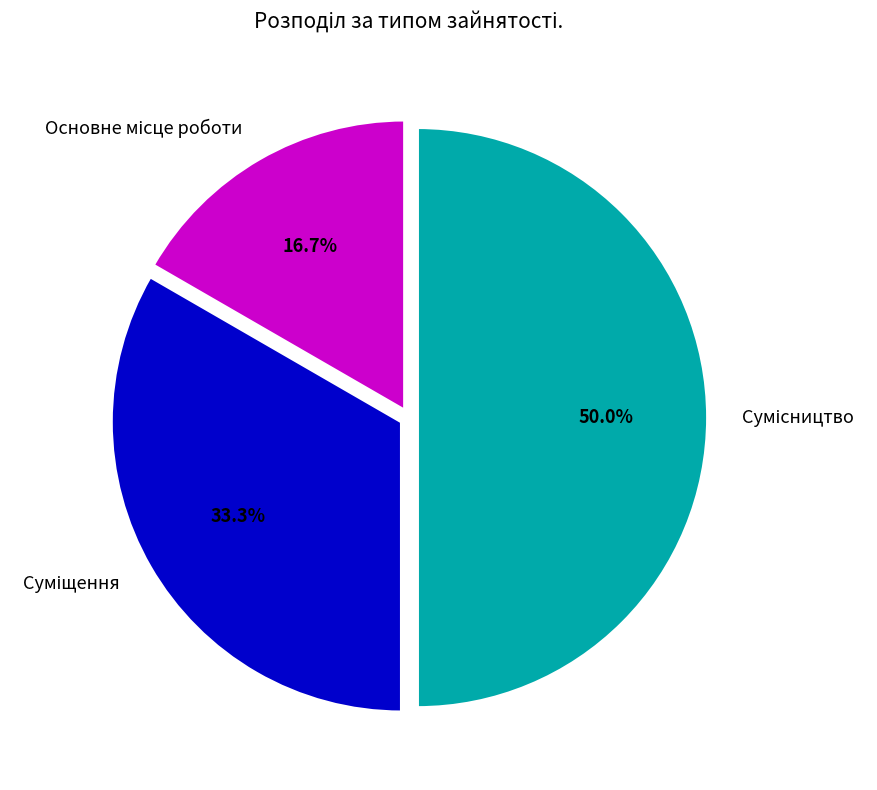

To the nearest percent, what is the difference between the Сумісництво and Основне місце роботи slice percentages?

33%